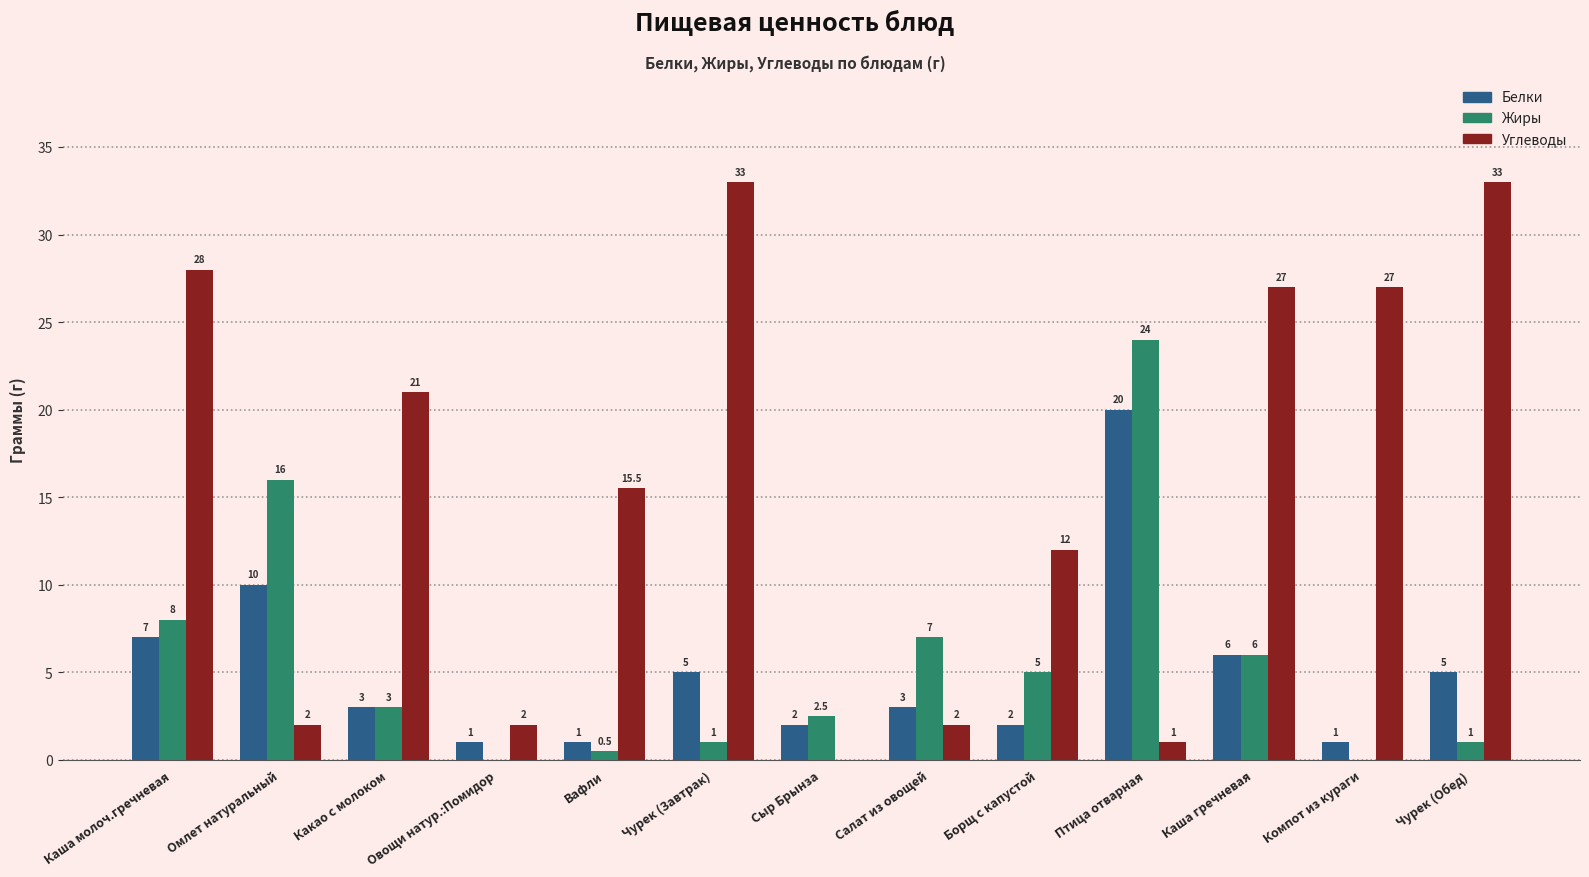

What is the greatest value displayed?

33.0